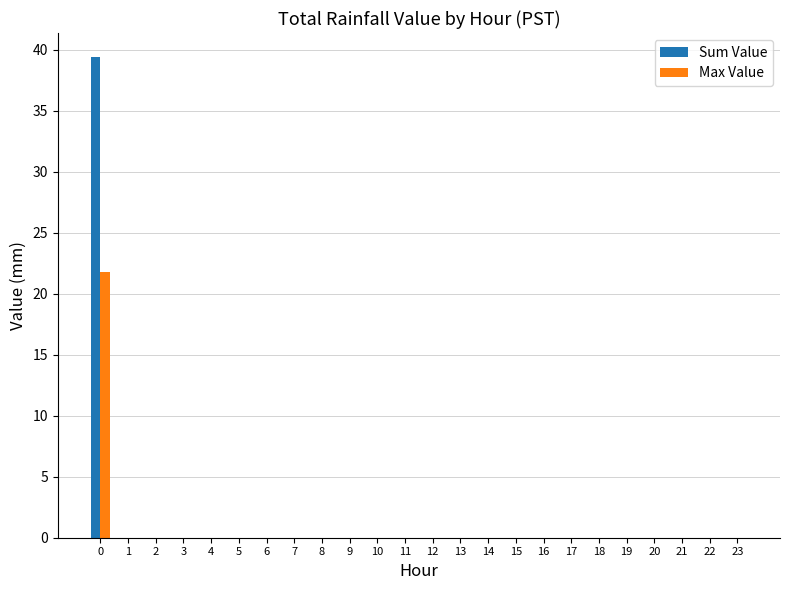

Between 0 and 4, which series saw the biggest shift?

Sum Value